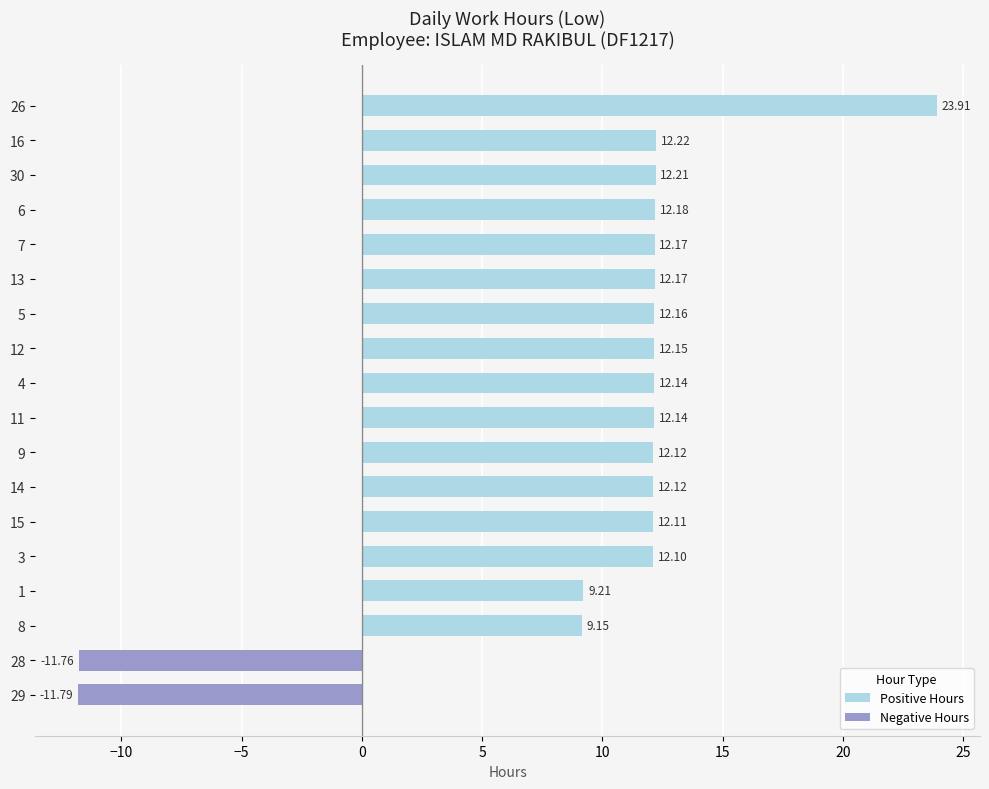

Between 15 and 28, which is larger?

15